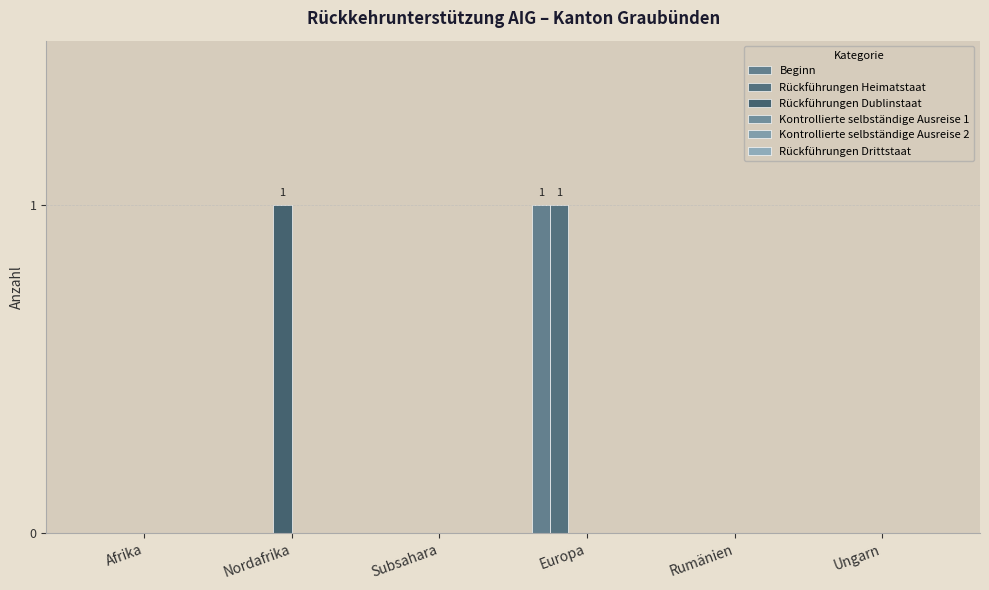

Reading left to right, extract all data points from this chart.

Beginn: Afrika=0	Nordafrika=0	Subsahara=0	Europa=1	Rumänien=0	Ungarn=0
Rückführungen Heimatstaat: Afrika=0	Nordafrika=0	Subsahara=0	Europa=1	Rumänien=0	Ungarn=0
Rückführungen Dublinstaat: Afrika=0	Nordafrika=1	Subsahara=0	Europa=0	Rumänien=0	Ungarn=0
Kontrollierte selbständige Ausreise 1: Afrika=0	Nordafrika=0	Subsahara=0	Europa=0	Rumänien=0	Ungarn=0
Kontrollierte selbständige Ausreise 2: Afrika=0	Nordafrika=0	Subsahara=0	Europa=0	Rumänien=0	Ungarn=0
Rückführungen Drittstaat: Afrika=0	Nordafrika=0	Subsahara=0	Europa=0	Rumänien=0	Ungarn=0